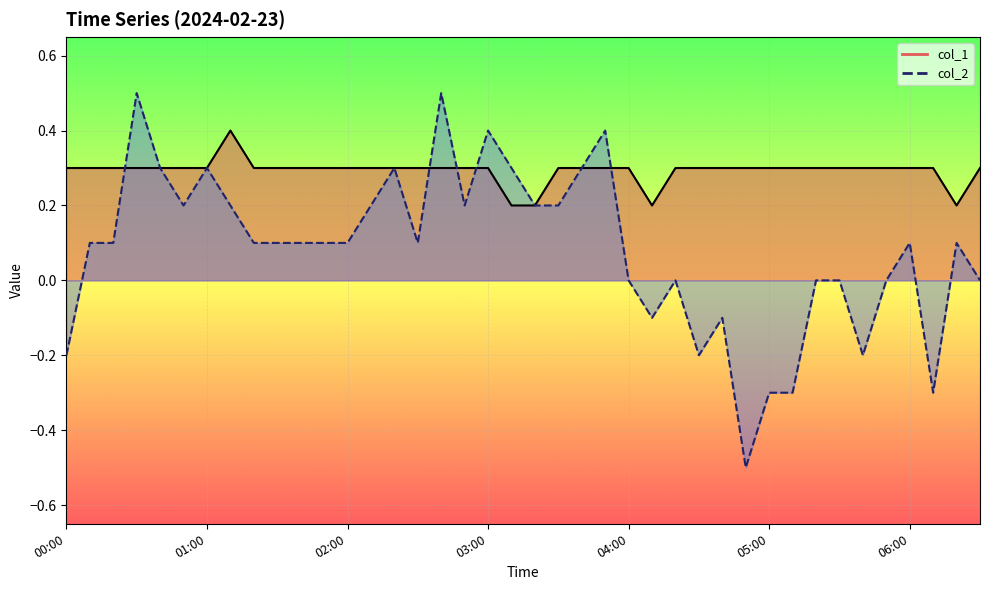

What is the lowest value of the col_2 line series?

-0.5